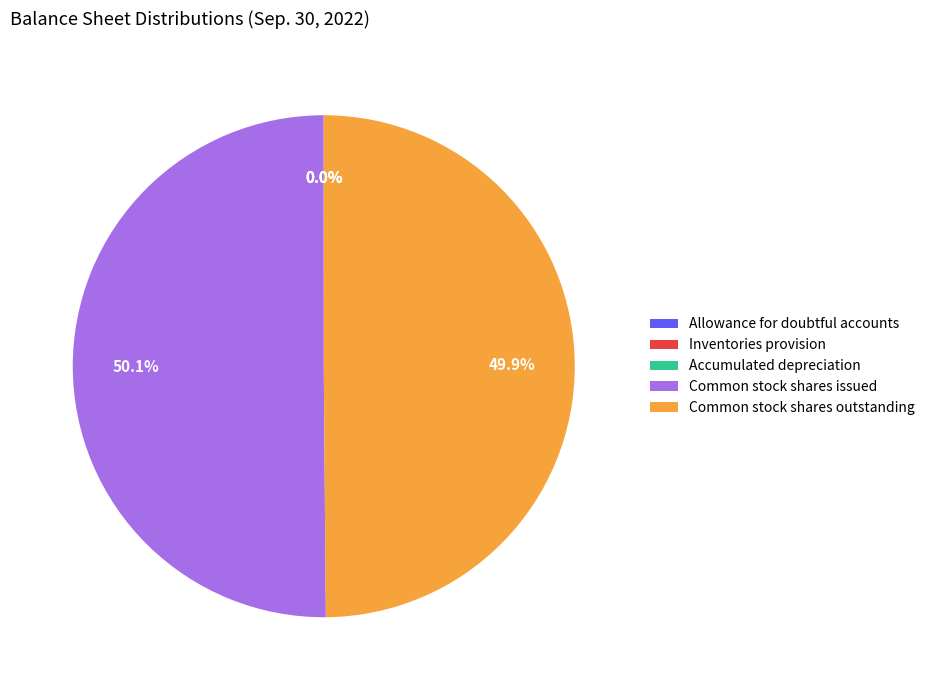

What is the total percentage of Common stock shares issued and Common stock shares outstanding?

100.0%